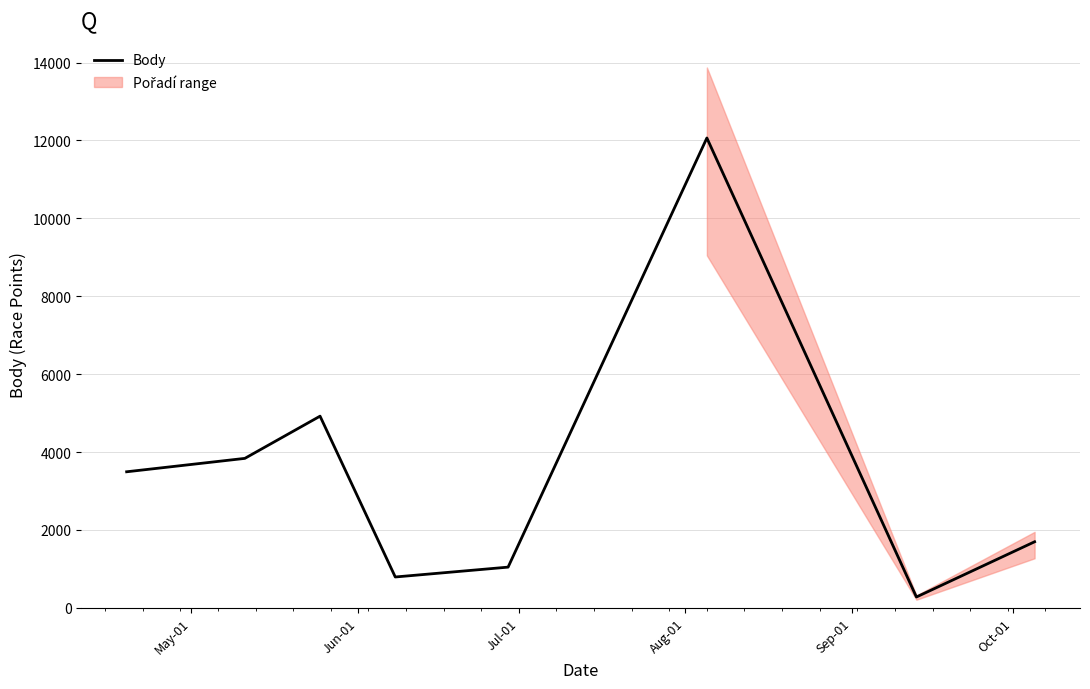

How many points are higher than both their immediate neighbors (excluding endpoints)?

2